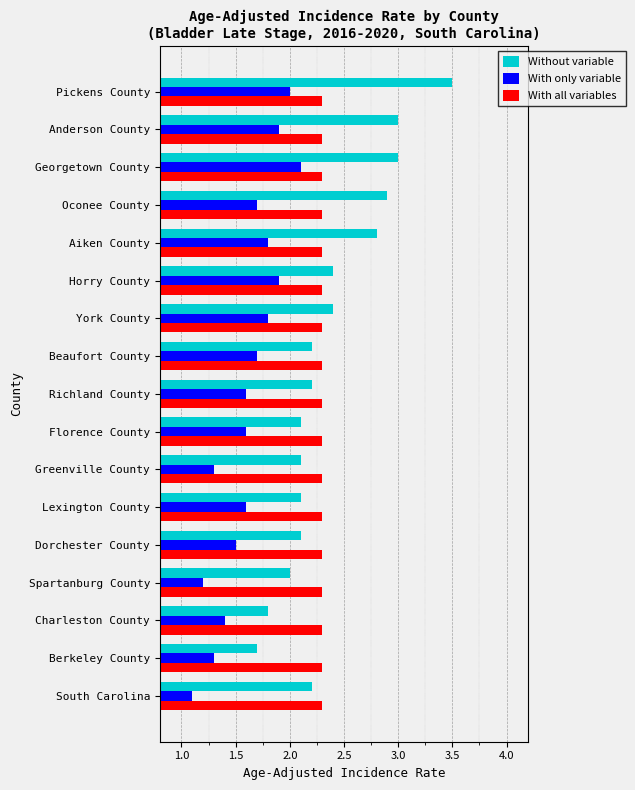

What is the spread (max minus min) of values at Aiken County?

1.0